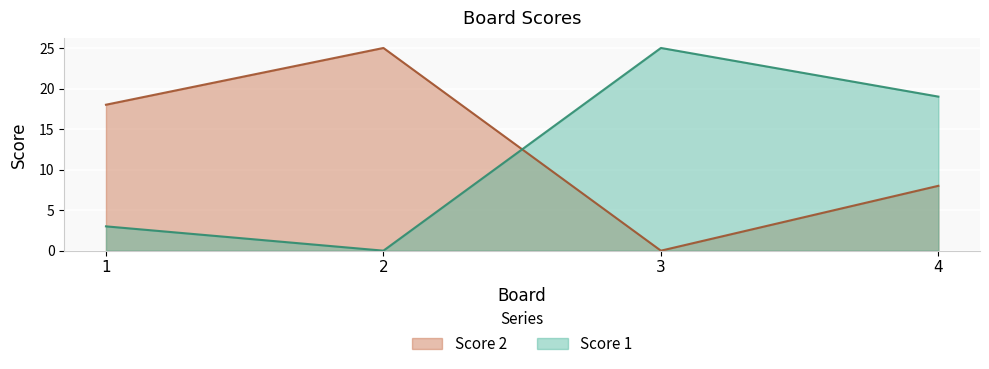

What value does the Score 2 series have at 4?

8